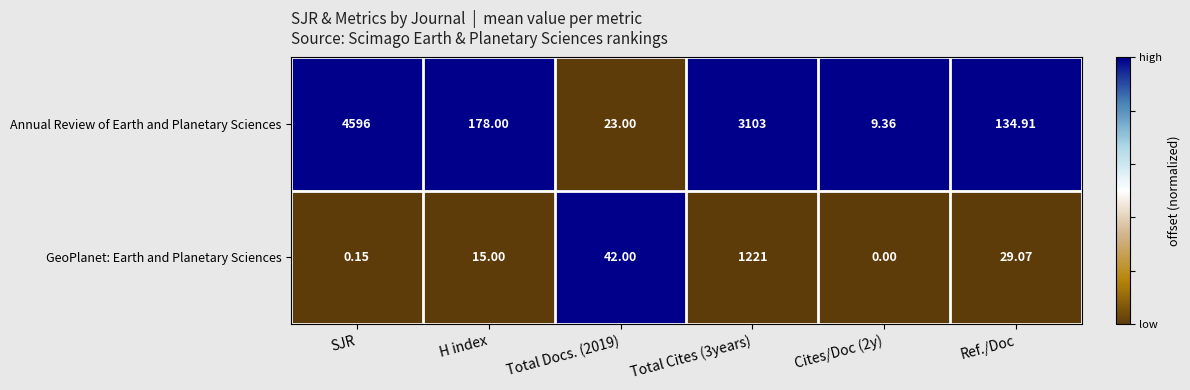

At which category is the sum across all series the highest?

SJR